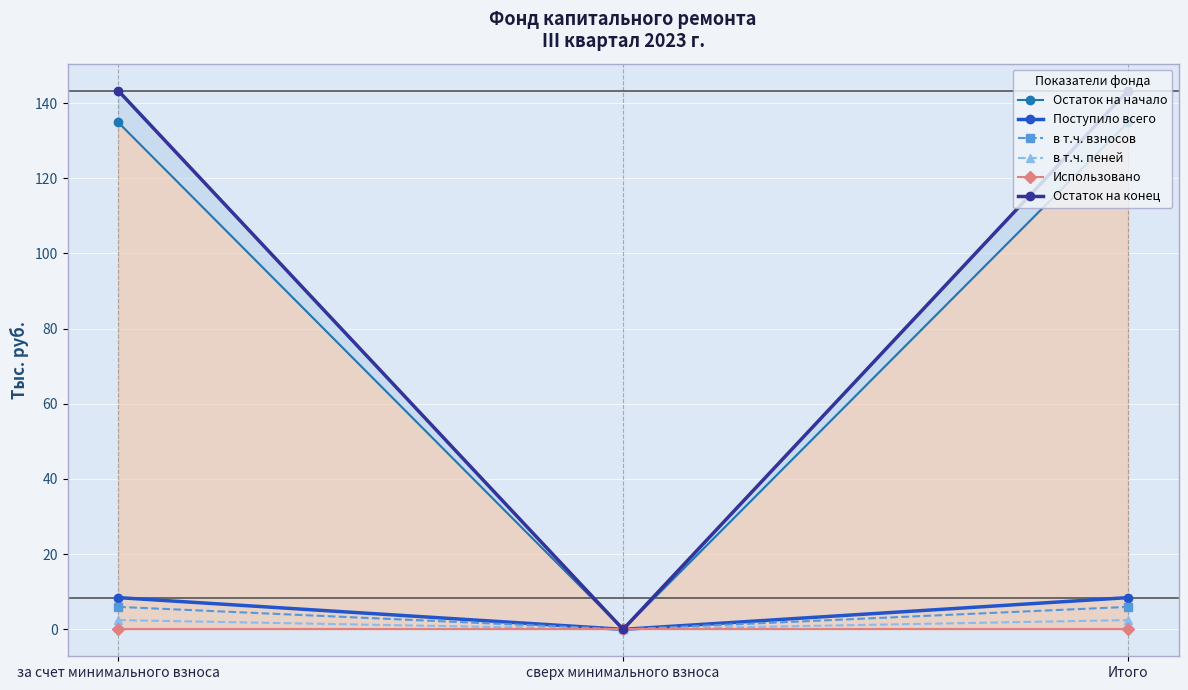

What is the label of the 3rd point from the left?

Итого